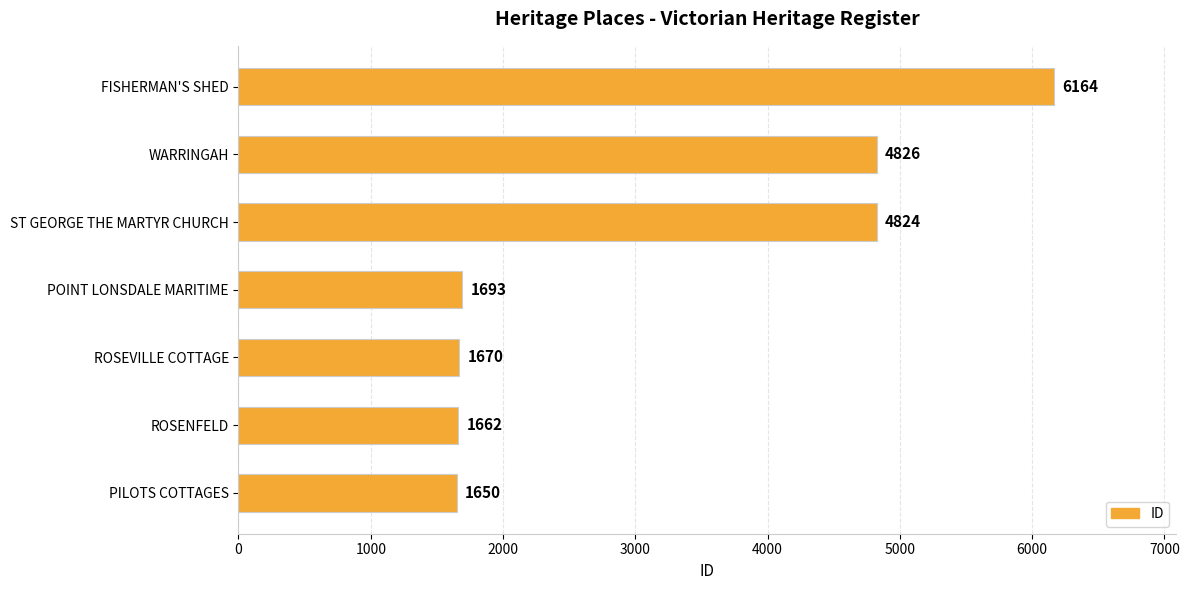

Rank the categories by value from lowest to highest.

PILOTS COTTAGES, ROSENFELD, ROSEVILLE COTTAGE, POINT LONSDALE MARITIME, ST GEORGE THE MARTYR CHURCH, WARRINGAH, FISHERMAN'S SHED